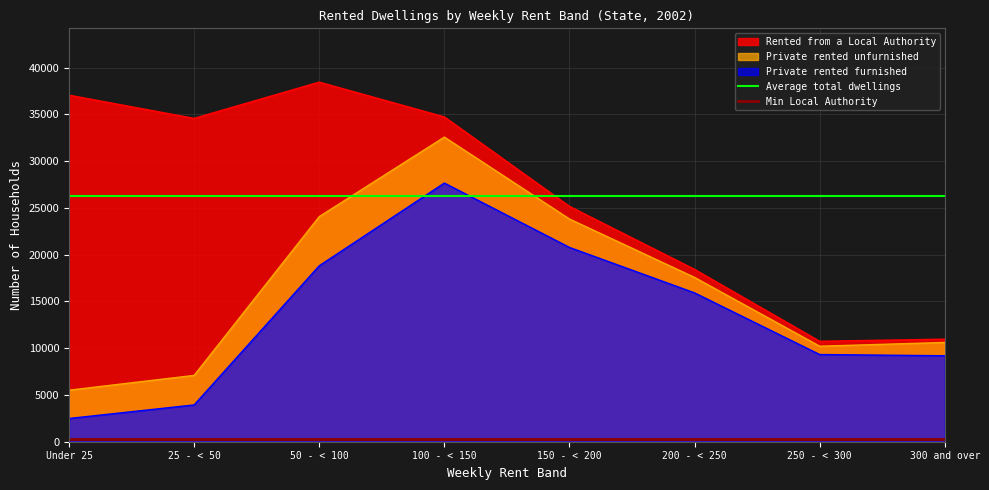

The value of Private rented furnished at 300 and over is 13260. True or false?

False